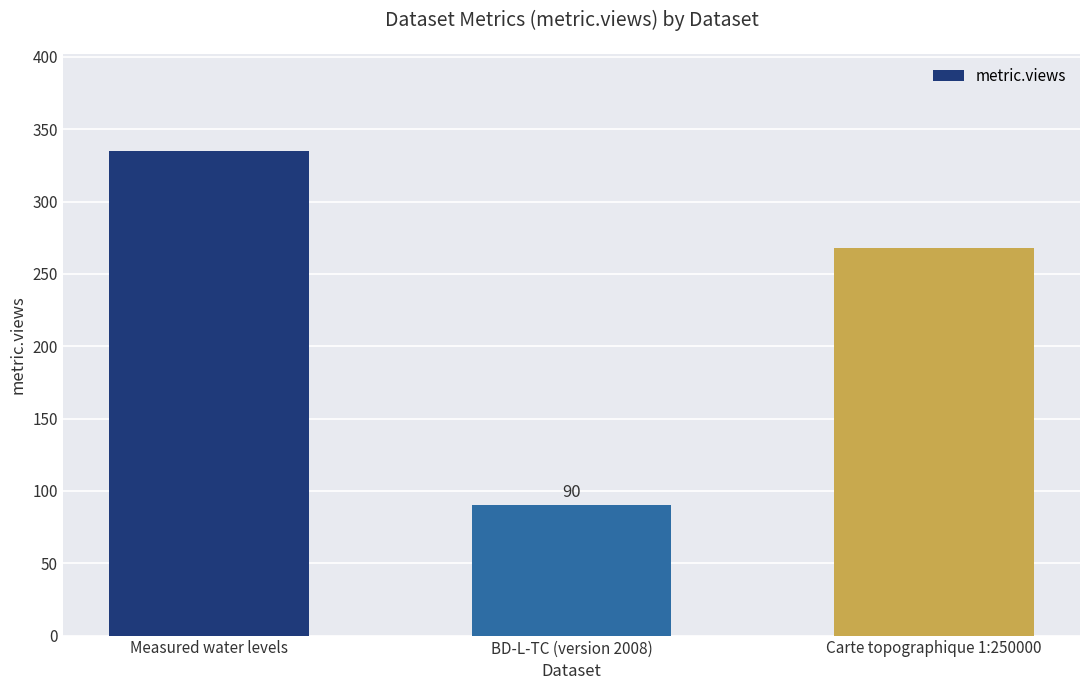

True or false: the data shows 335 at Measured water levels.

True